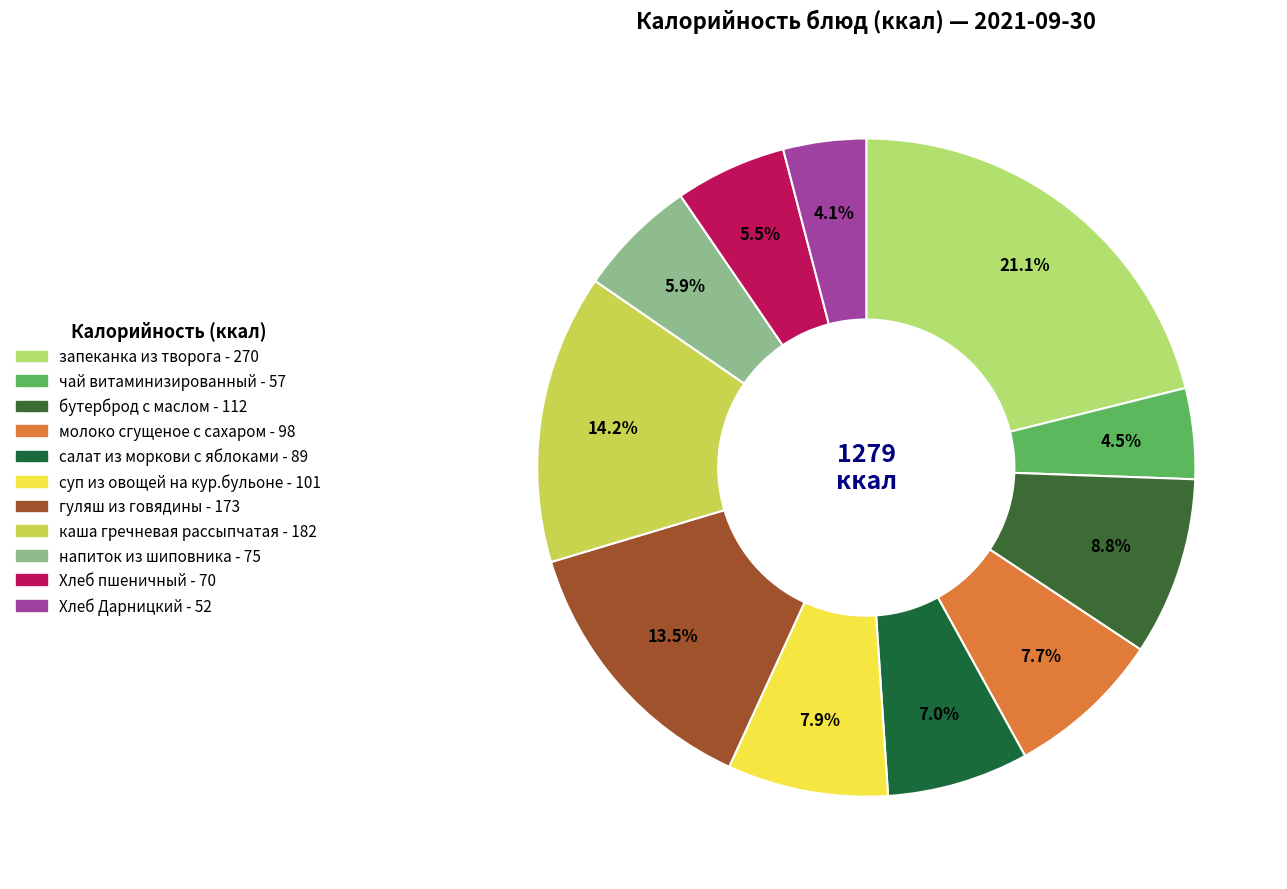

Is there a majority slice in this chart?

No